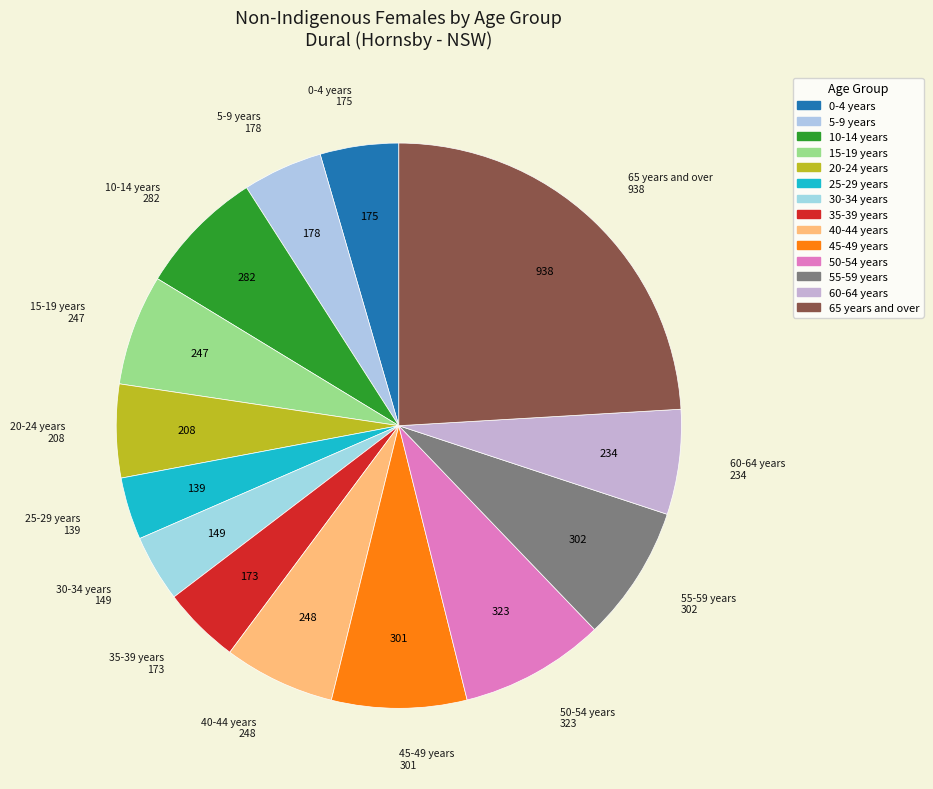

Approximately how many times larger is the value at 5-9 years compared to 10-14 years?

0.6